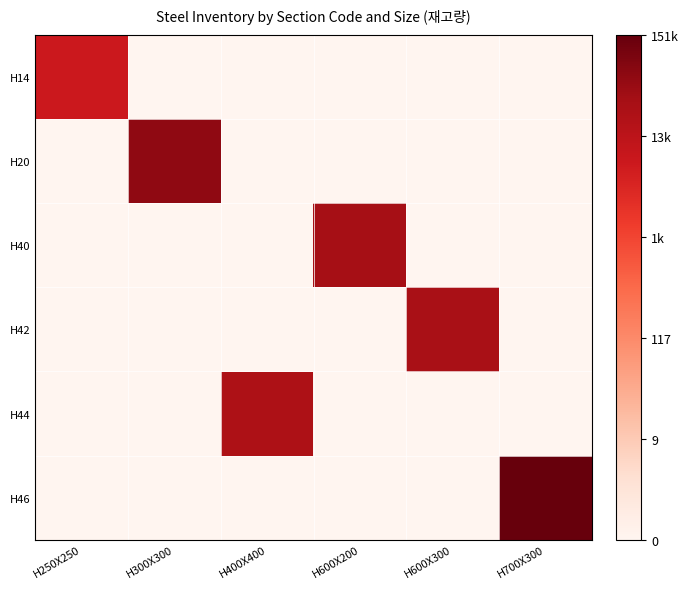

Reading right to left, transcribe all the data shown in this chart.

H14: H700X300=0.0	H600X300=0.0	H600X200=0.0	H400X400=0.0	H300X300=0.0	H250X250=8.9
H20: H700X300=0.0	H600X300=0.0	H600X200=0.0	H400X400=0.0	H300X300=10.9	H250X250=0.0
H40: H700X300=0.0	H600X300=0.0	H600X200=10.4	H400X400=0.0	H300X300=0.0	H250X250=0.0
H42: H700X300=0.0	H600X300=10.2	H600X200=0.0	H400X400=0.0	H300X300=0.0	H250X250=0.0
H44: H700X300=0.0	H600X300=0.0	H600X200=0.0	H400X400=10.1	H300X300=0.0	H250X250=0.0
H46: H700X300=11.9	H600X300=0.0	H600X200=0.0	H400X400=0.0	H300X300=0.0	H250X250=0.0